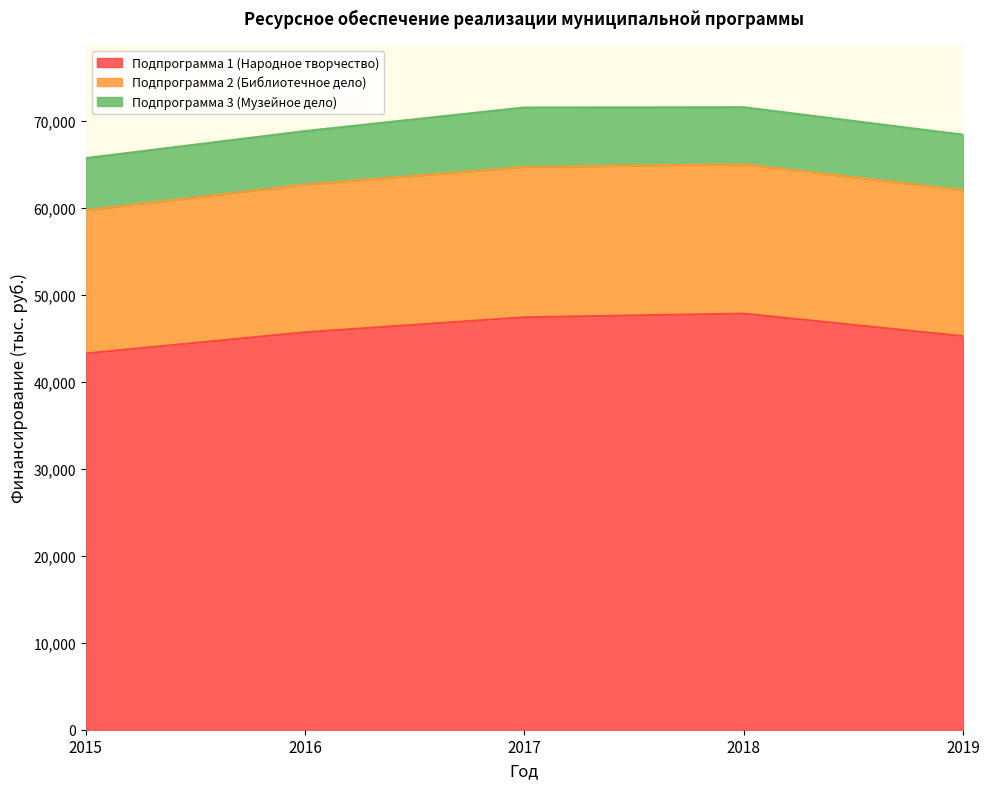

What is the maximum value for Подпрограмма 1 (Народное творчество)?

47873.0